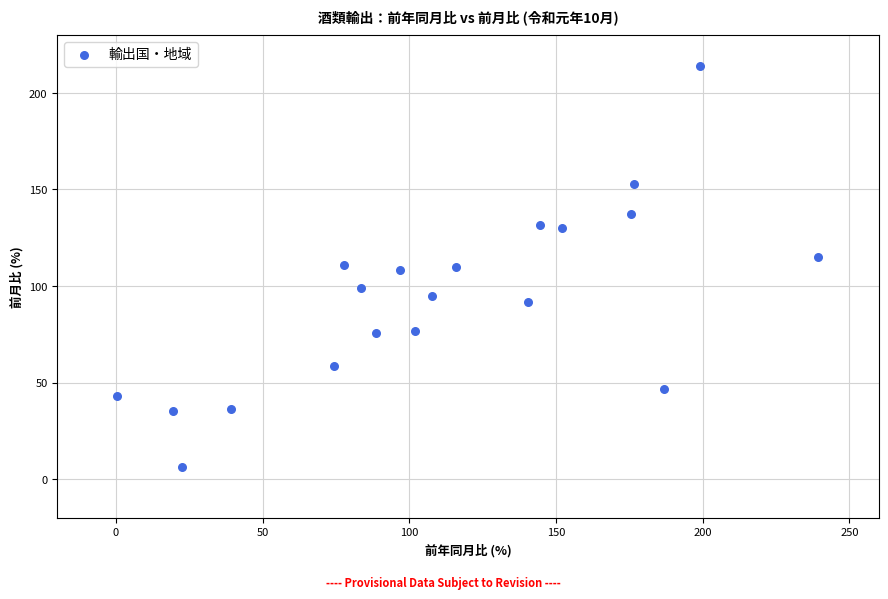

What is the range of Y values (max minus min)?

207.5